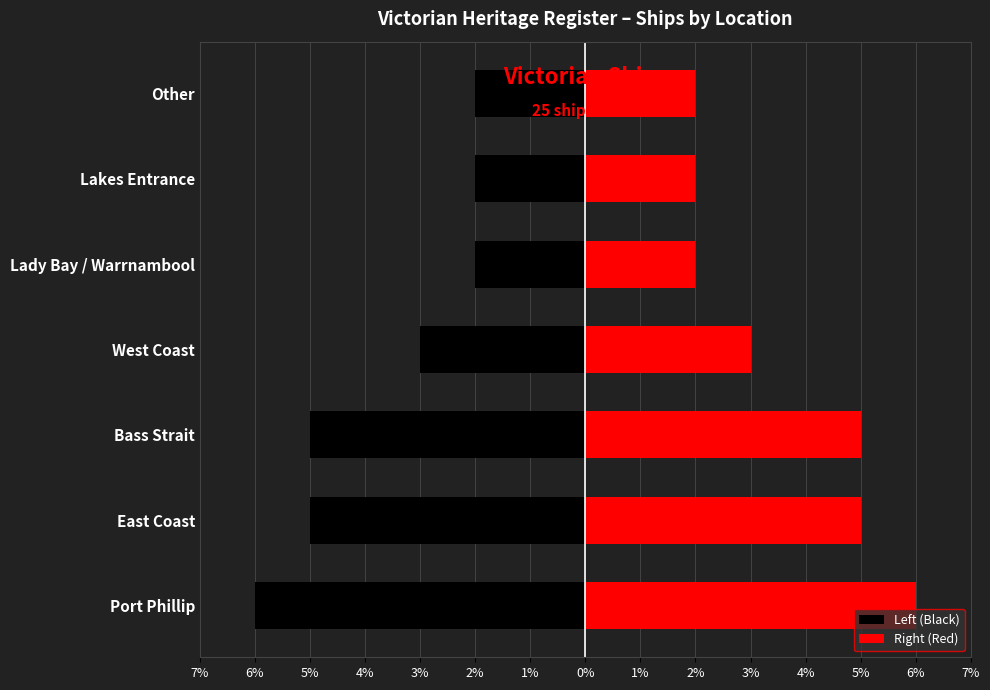

What is the highest value of the Left (Black) series?

-2